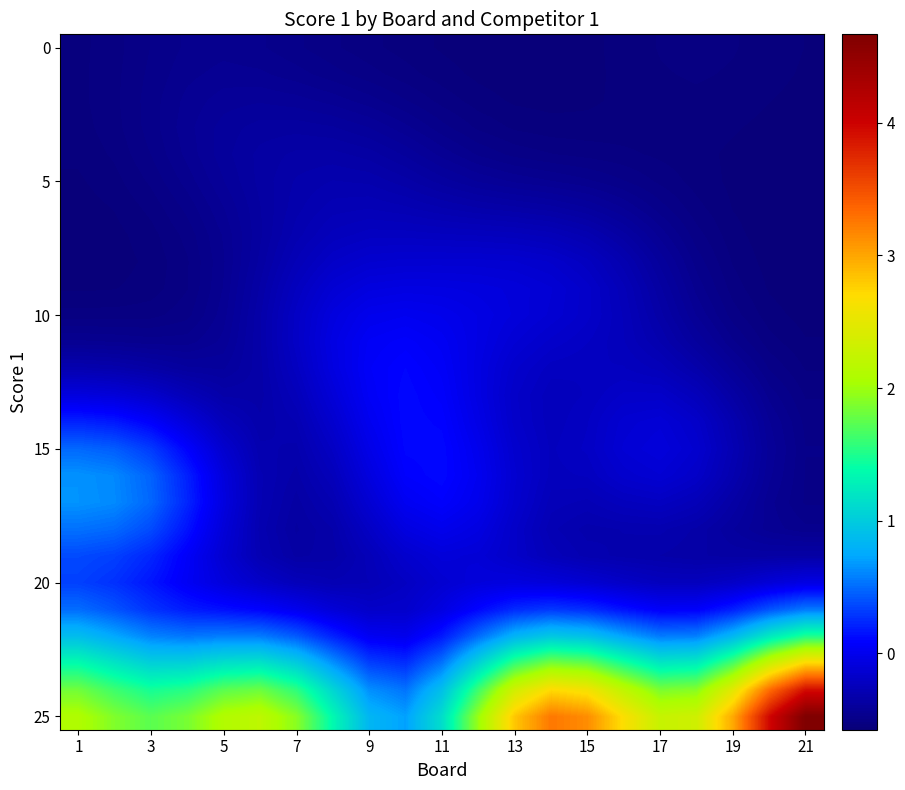

Which series has the widest spread of values?

25